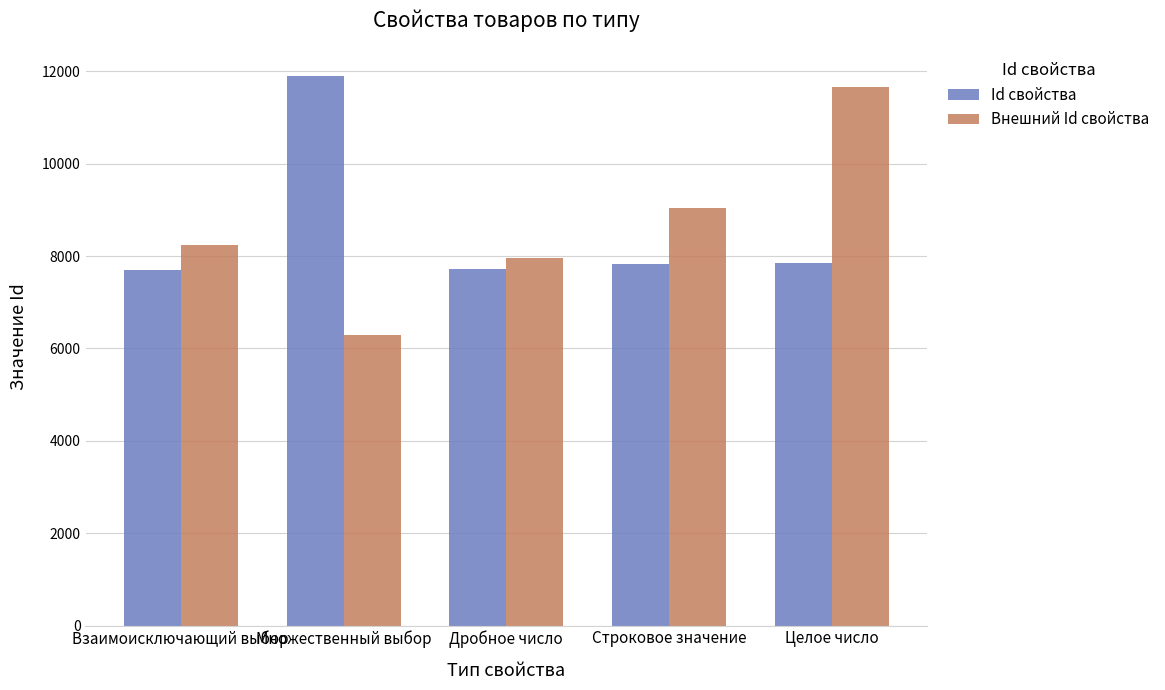

True or false: Id свойства has a value of 18406 at Множественный выбор.

False